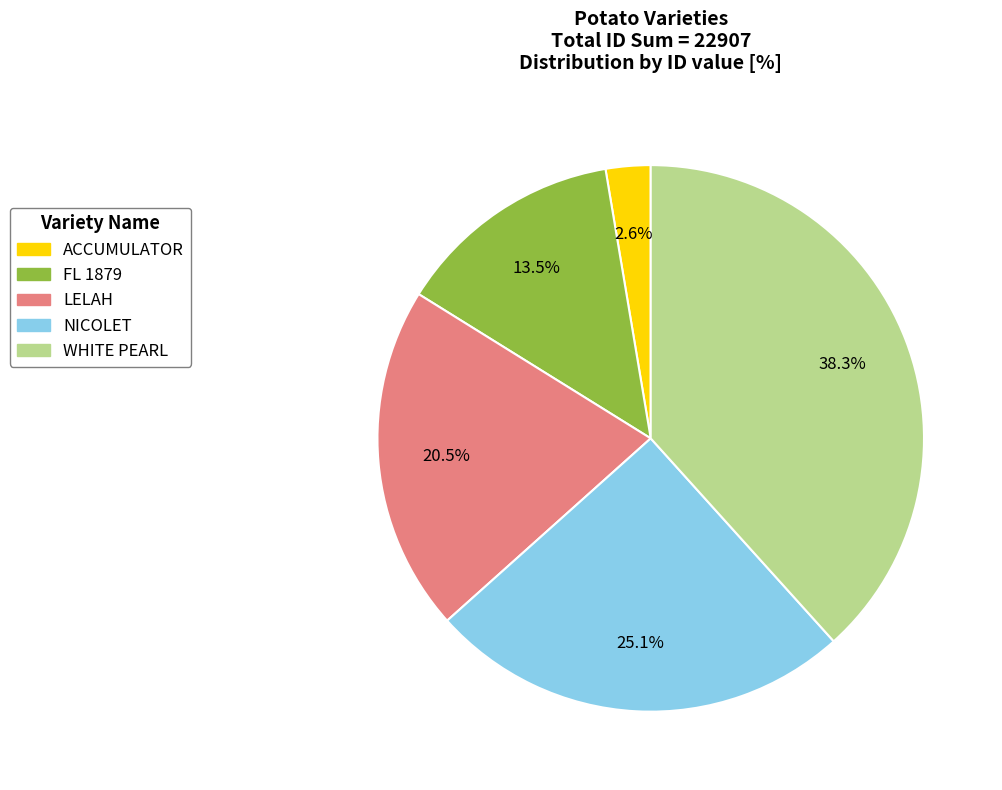

Rank the categories by value from lowest to highest.

ACCUMULATOR, FL 1879, LELAH, NICOLET, WHITE PEARL